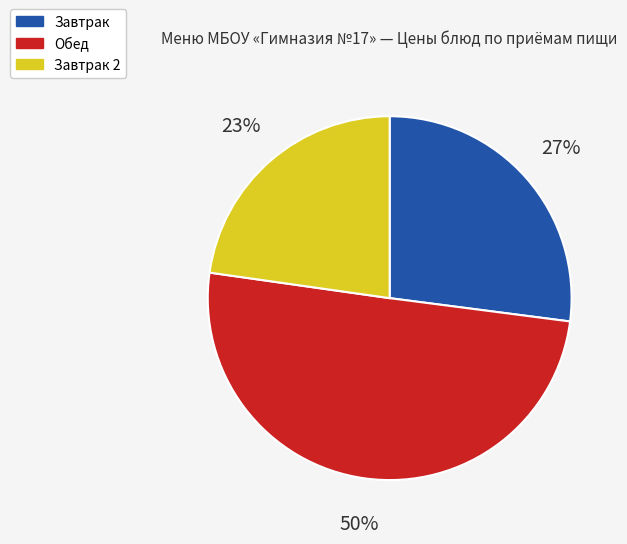

How many slices are in this pie chart?

3